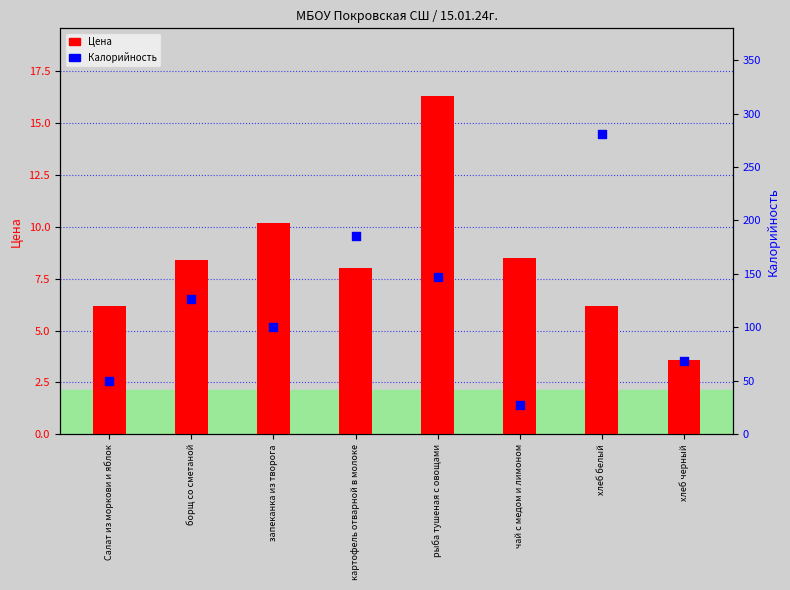

At which category is the sum across all series the highest?

хлеб белый